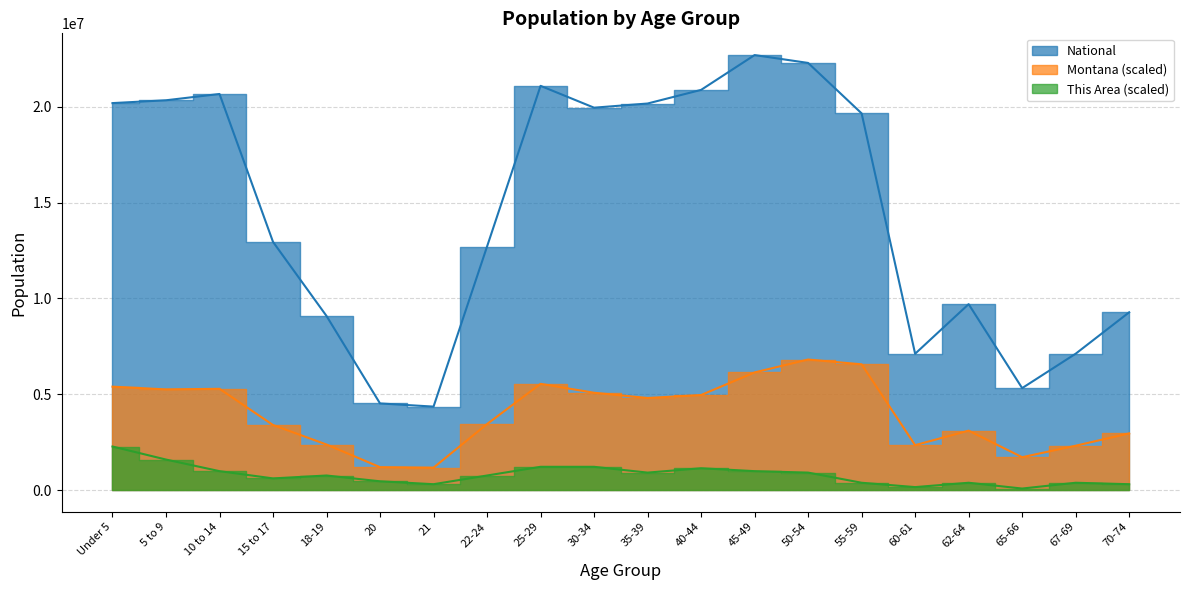

What are all the series names shown in the legend?

This Area, Montana, National